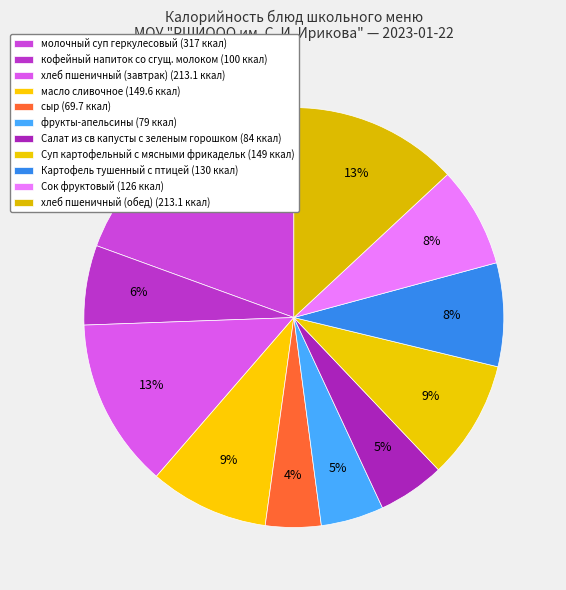

Count the number of slices in the pie.

11